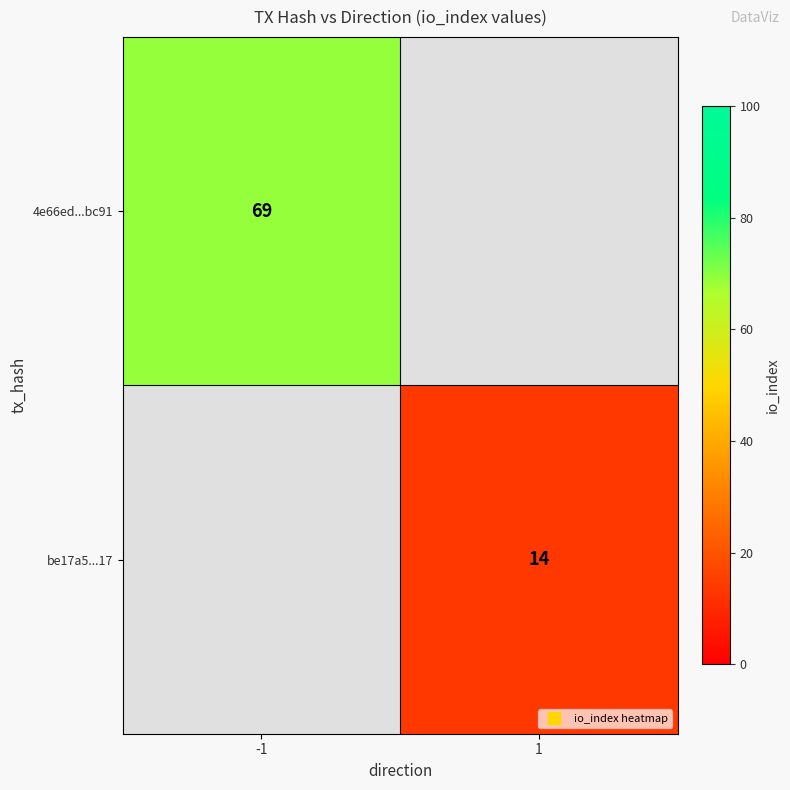

At how many categories does at least one series exceed 50?

1